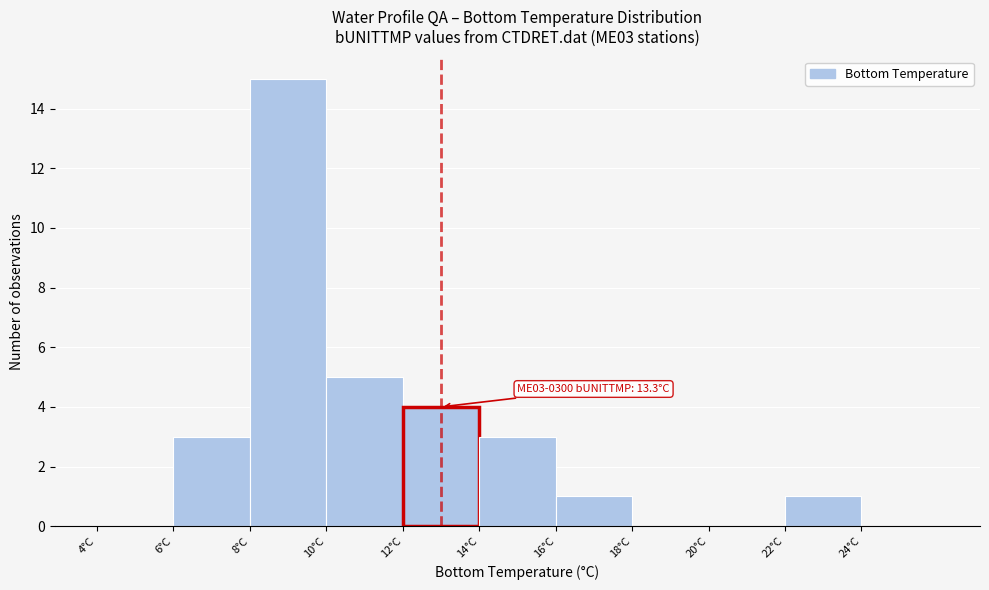

Which range on the x-axis has the tallest bar?

8 to 10